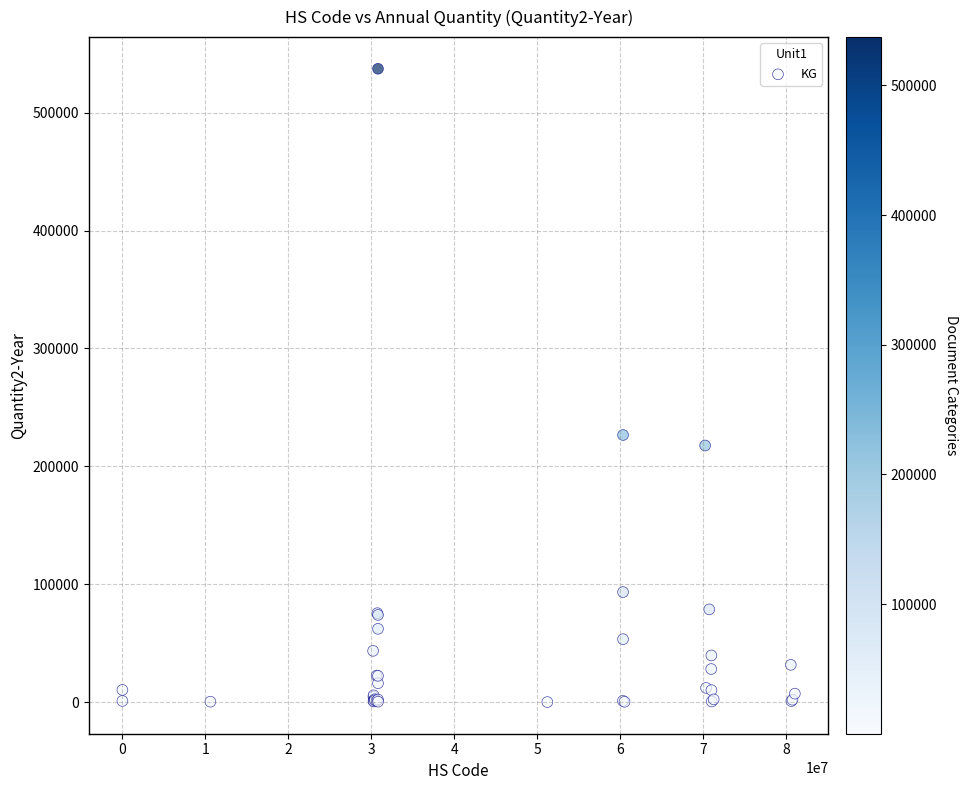

What Y value in the scatter plot is closest to 268603?

226536